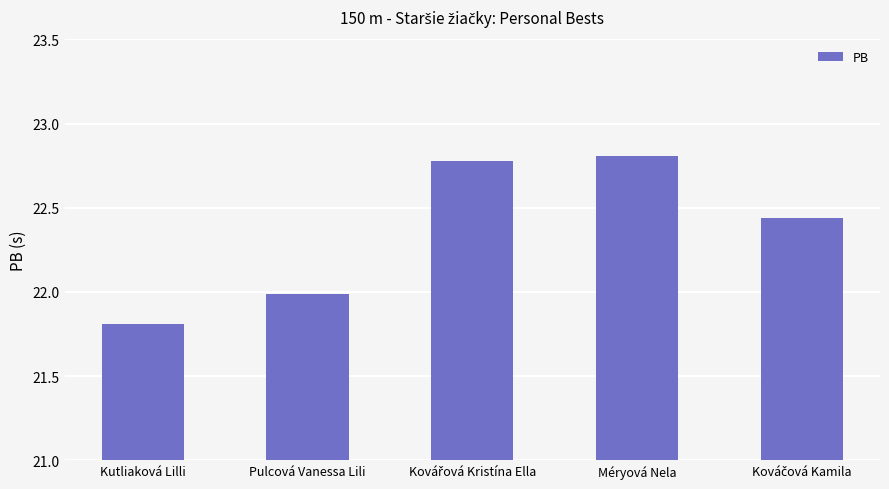

The chart shows a value of 22.0 at Pulcová Vanessa Lili. True or false?

True